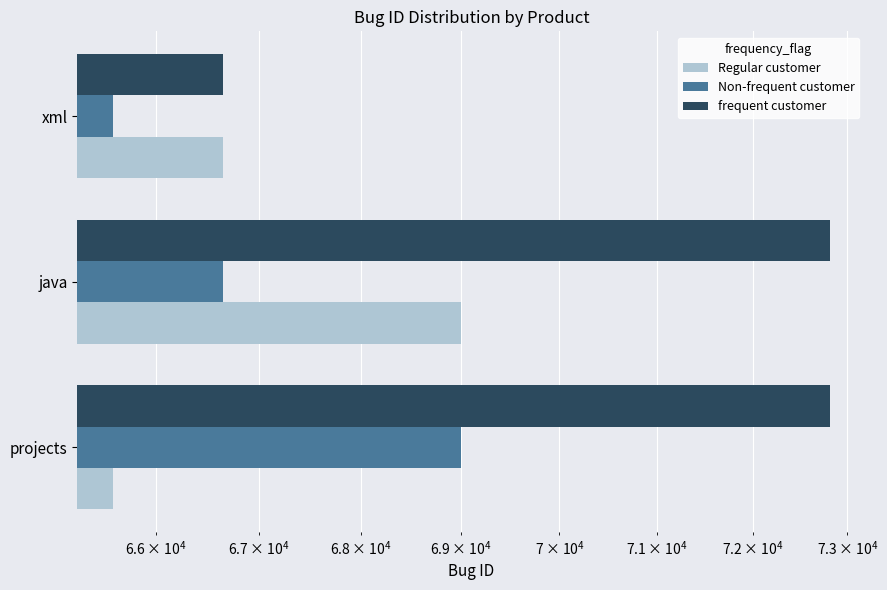

Which series has the largest total across all categories?

frequent customer